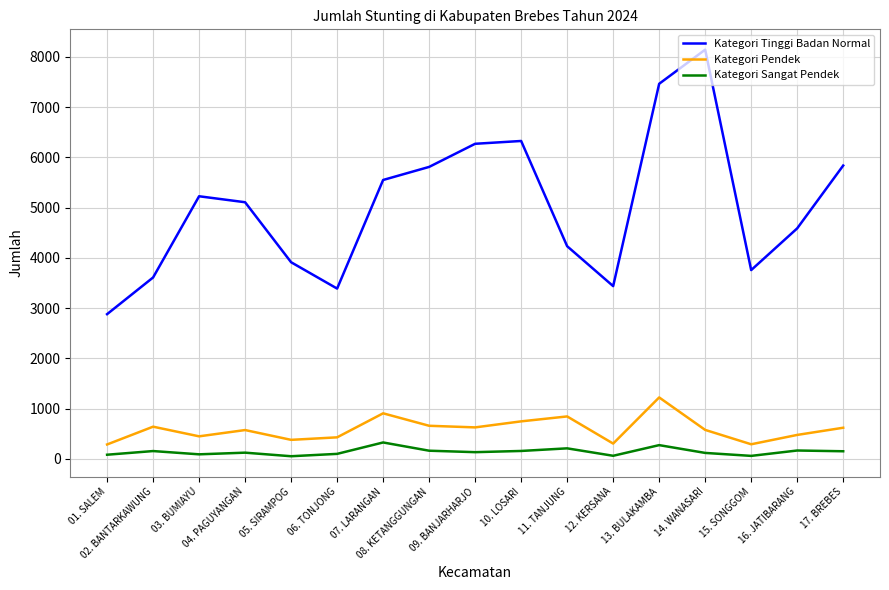

Which series changed the most between 03. BUMIAYU and 07. LARANGAN?

Kategori Pendek